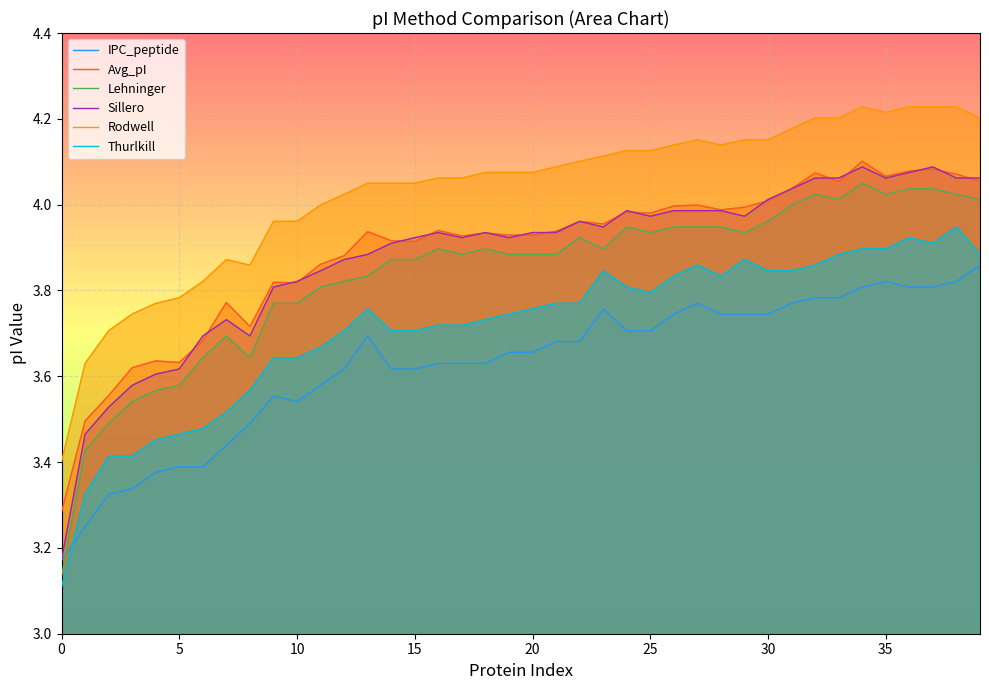

True or false: Thurlkill and Rodwell intersect in this chart.

False